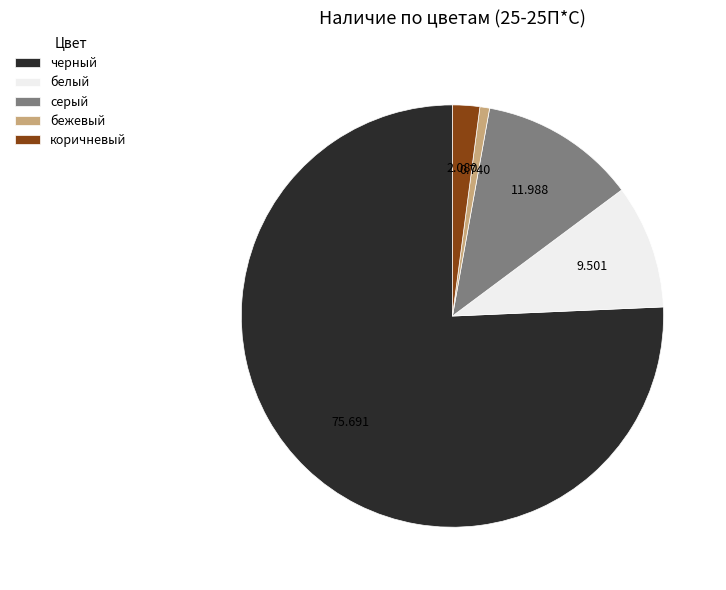

Does черный account for over 50% of the chart?

Yes